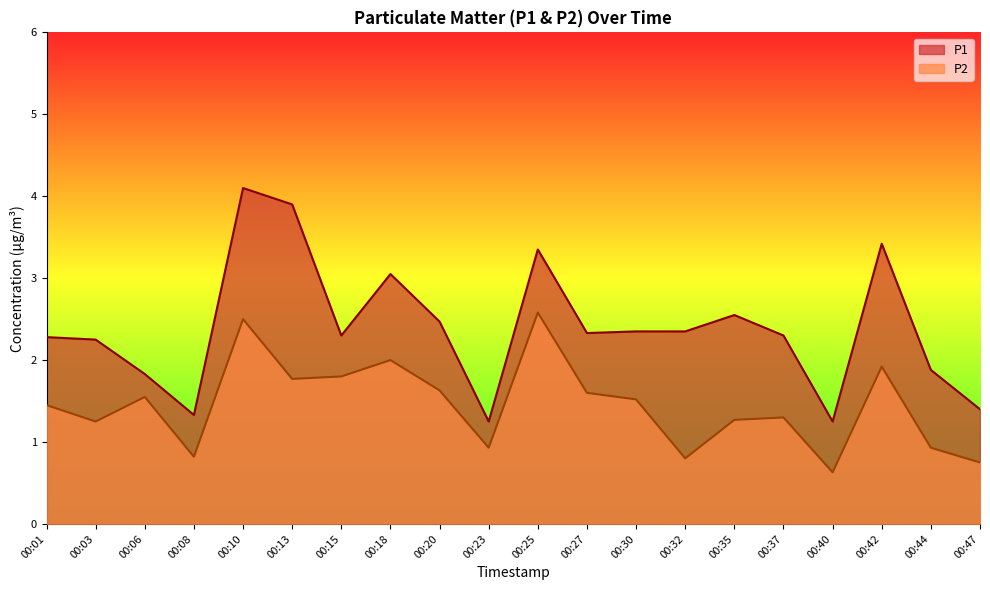

Which label corresponds to the largest value in the chart?

00:10